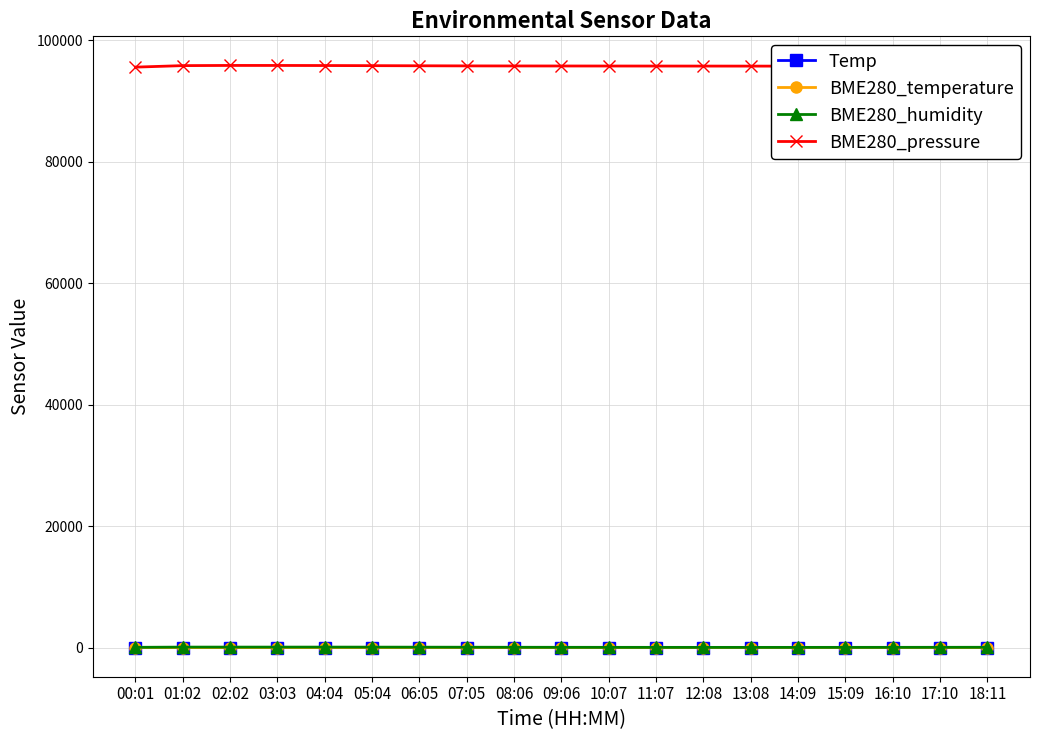

What is the minimum value for BME280_pressure?

95597.0